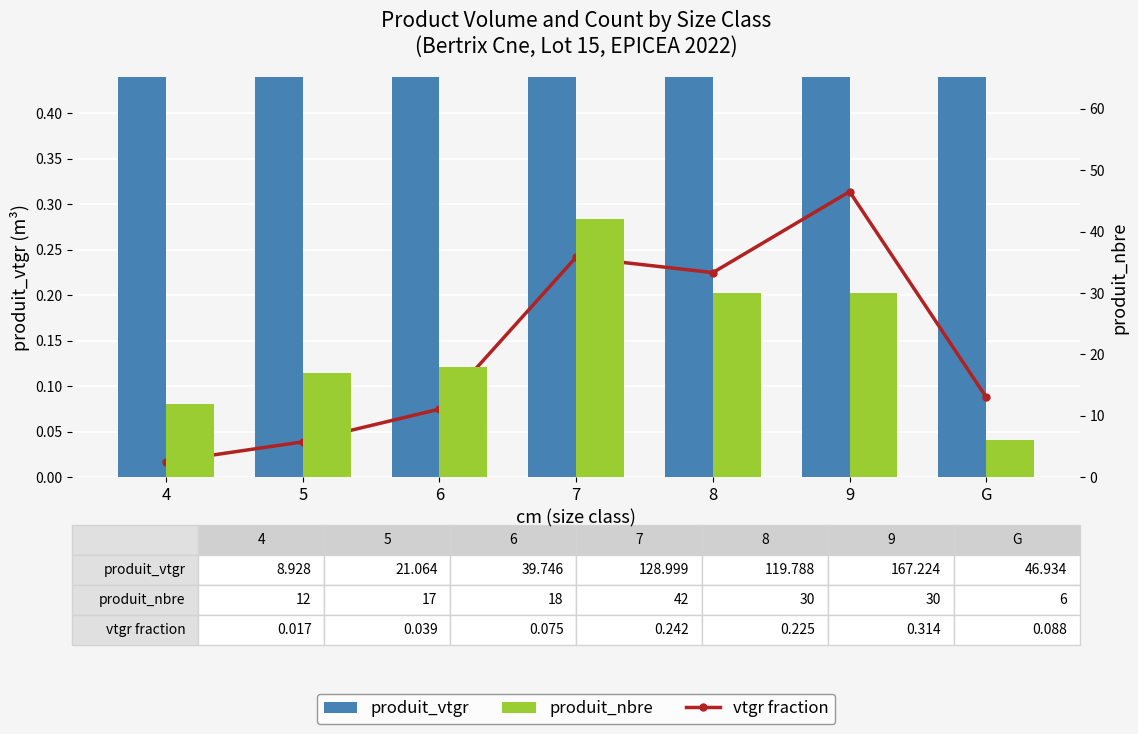

What is the label of the 6th bar from the right?

5